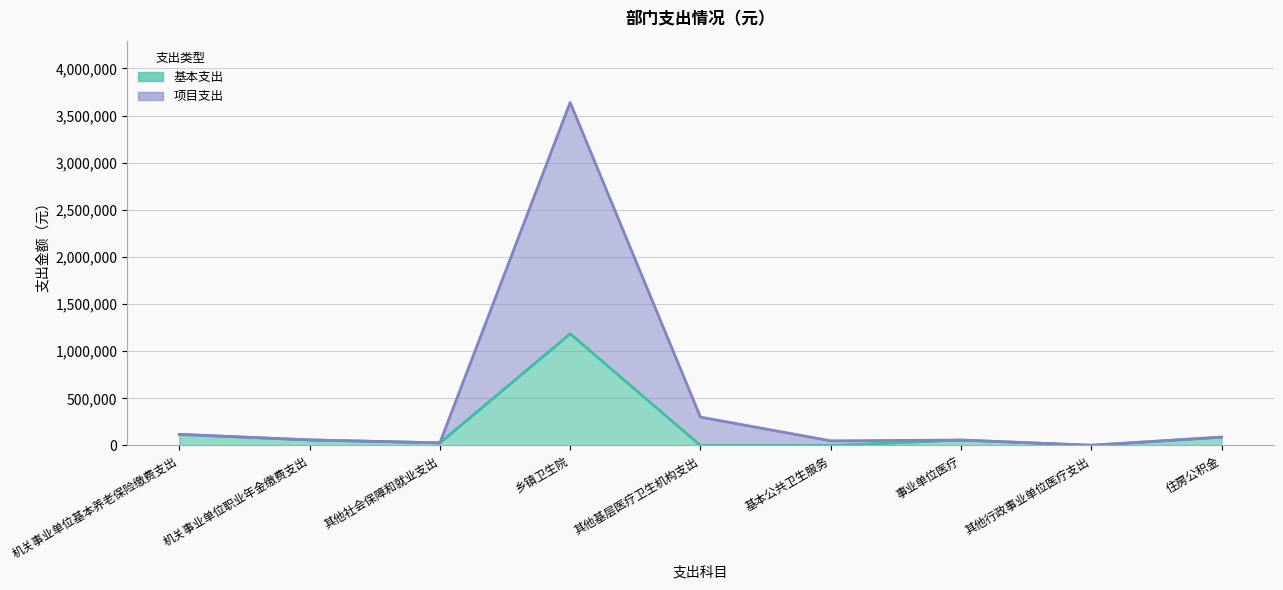

What position from the left is 基本公共卫生服务?

6